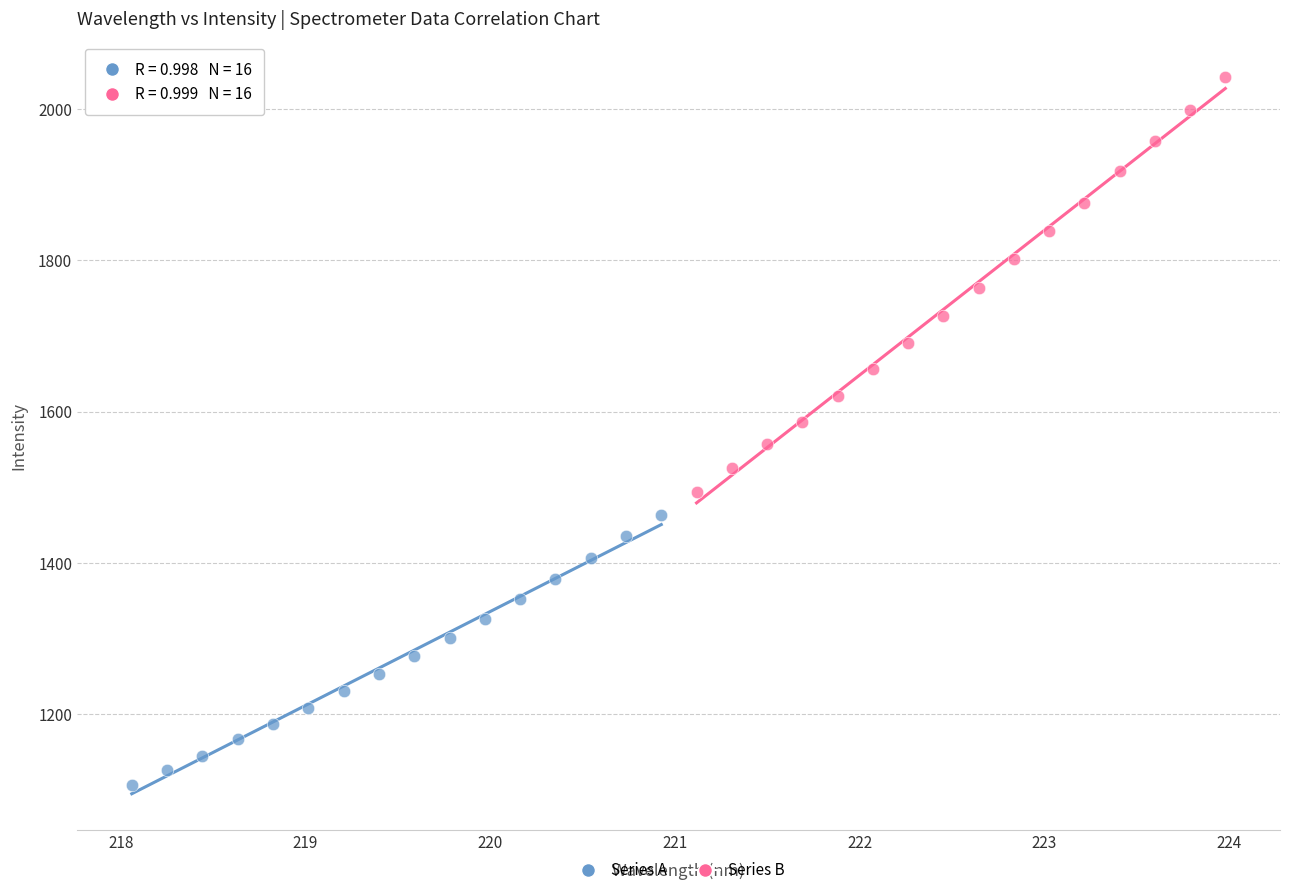

Which series has the largest Y range (max minus min)?

Series B